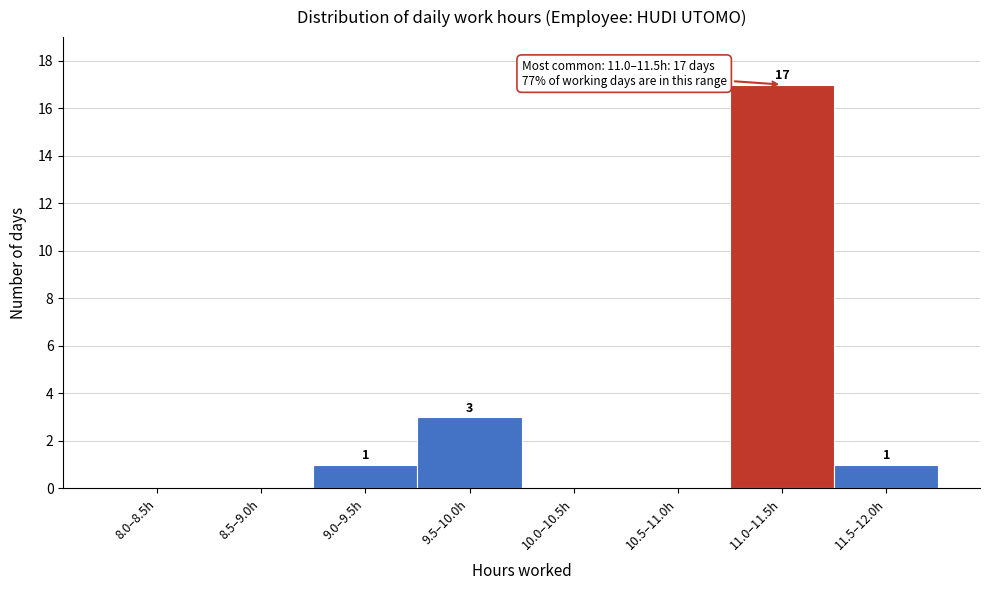

Reading right to left, what are all the values shown in this chart?

11.5–12.0h=1	11.0–11.5h=17	10.5–11.0h=0	10.0–10.5h=0	9.5–10.0h=3	9.0–9.5h=1	8.5–9.0h=0	8.0–8.5h=0